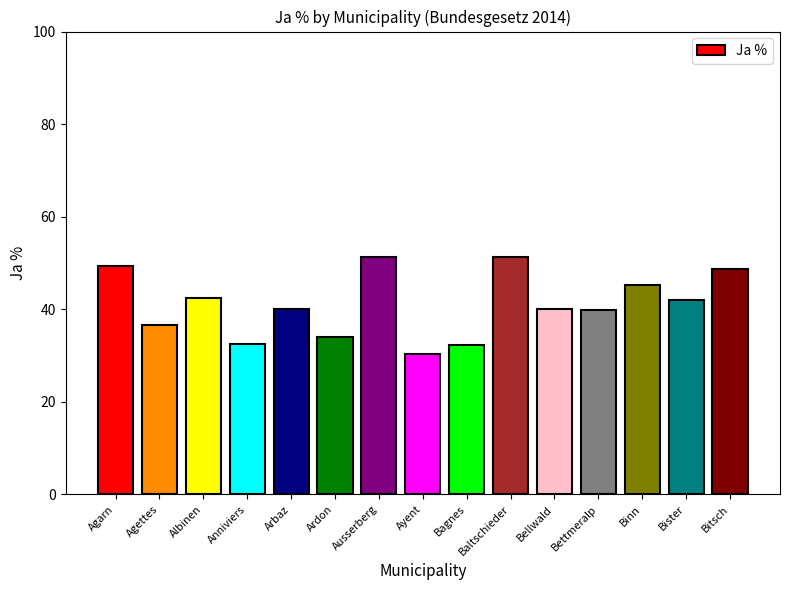

What is the change in value from Albinen to Ausserberg?

+8.8